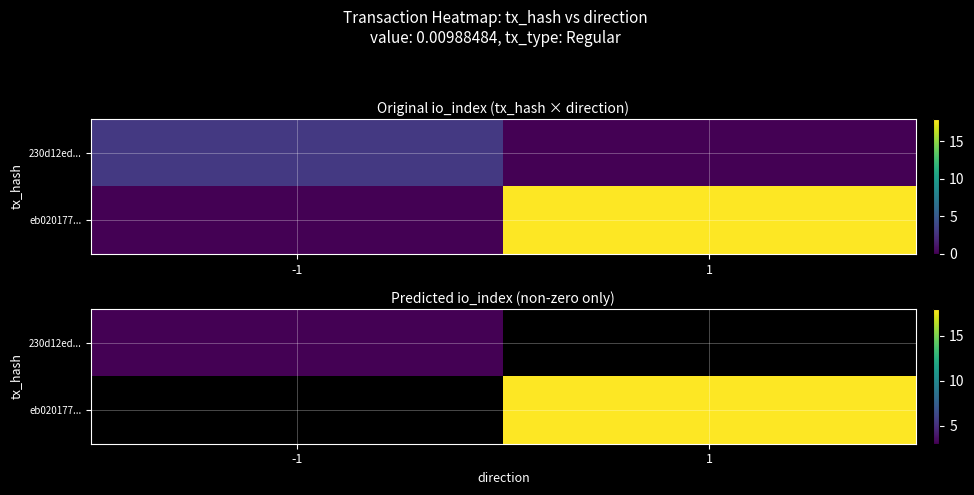

What is the highest value of the 230d12ed... series?

3.0